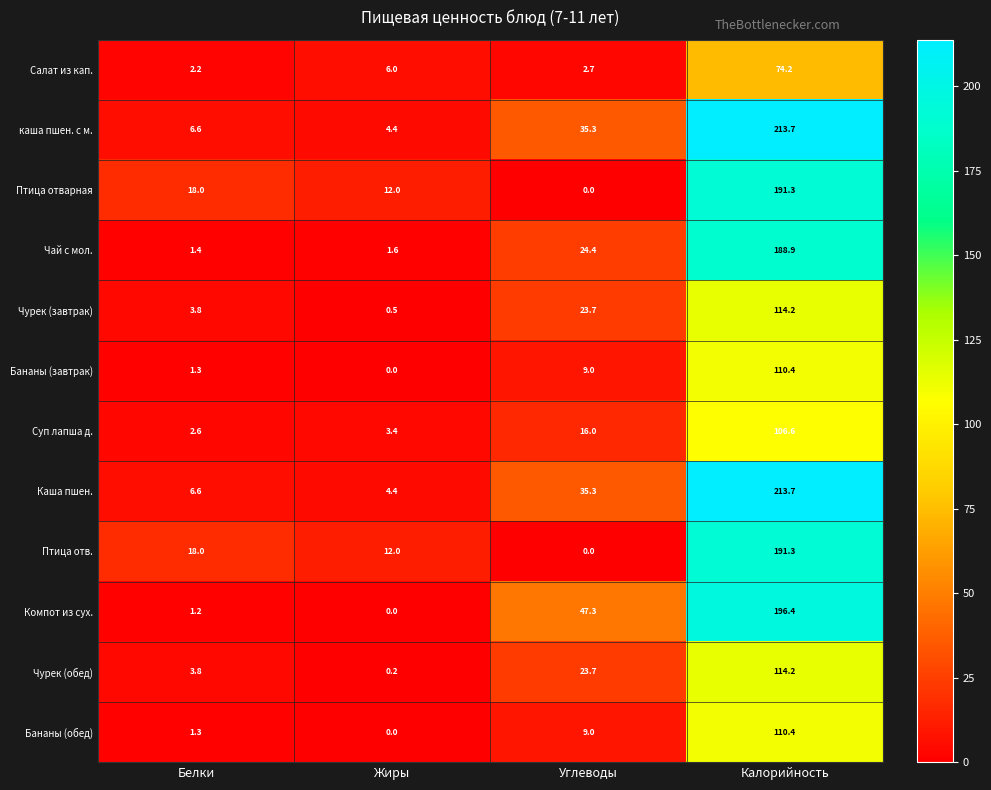

Where is Чурек (обед) nearest to the value 57?

Углеводы